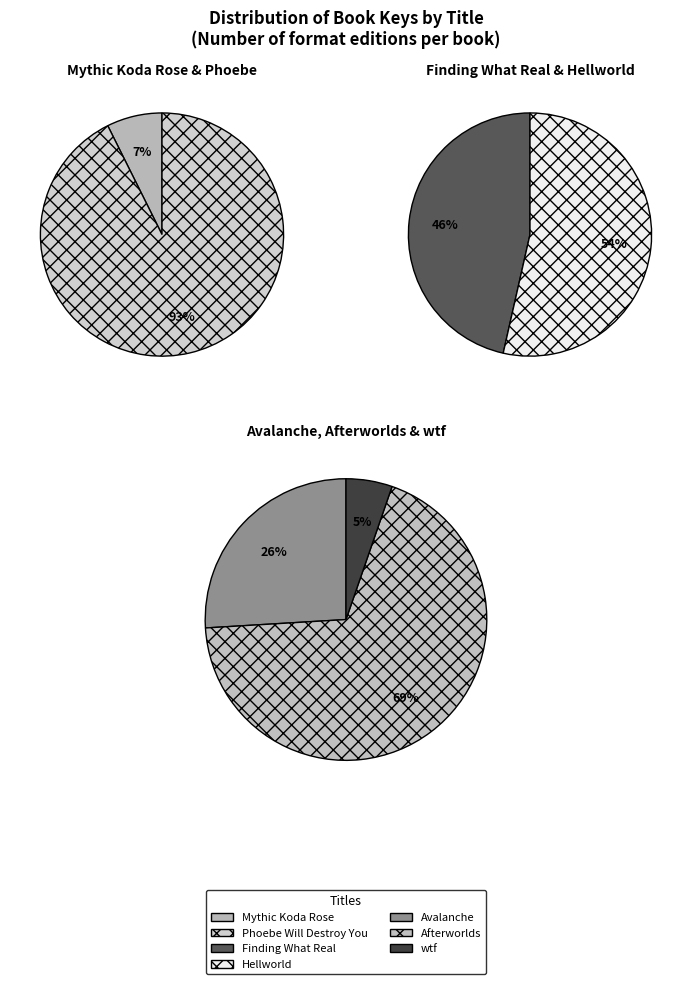

Approximately how many times larger is the value at Mythic Koda Rose compared to Afterworlds?

0.4